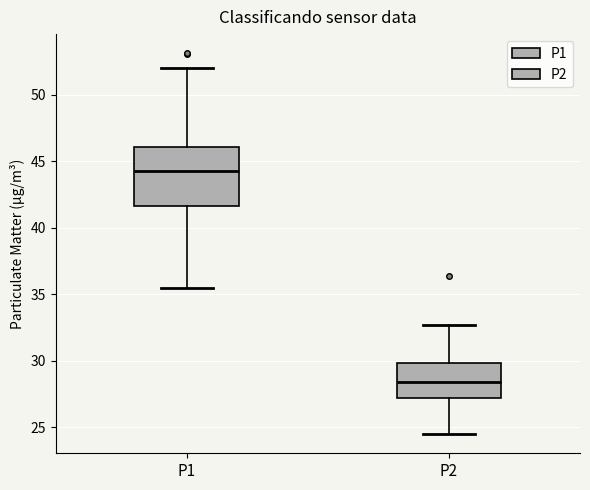

Where does the upper whisker of the box for P2 end on the y-axis? The values are not printed on the chart, so give them approximately, as read against the axis.

32.5